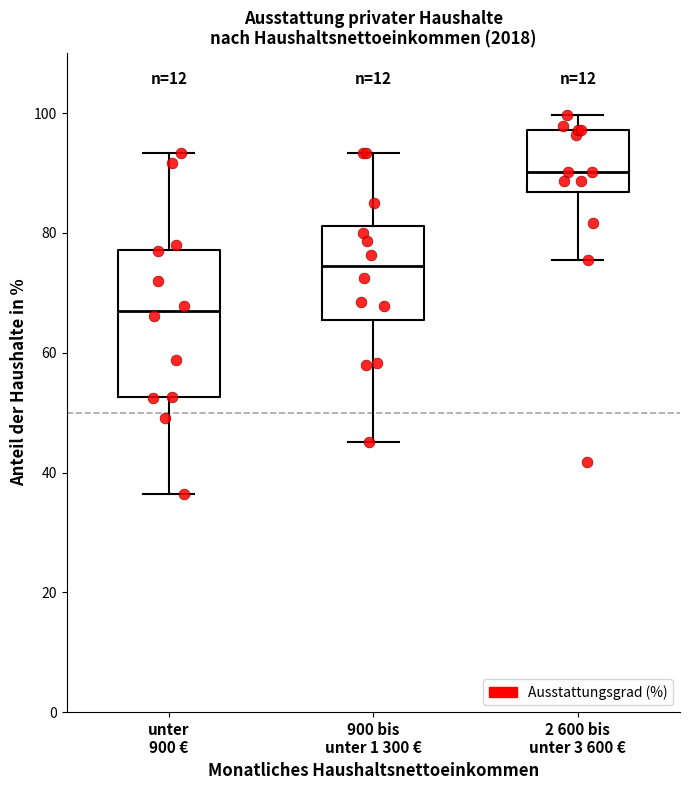

Reading left to right, transcribe this box plot: for each box, give where its median line is, the range the box spans, and where its two whiskers end, as read against the y-axis. The values are not printed on the chart, so give them approximately, as read against the axis.

unter 900 €: median 66, box 52 to 78, whiskers 36 to 94
900 bis unter 1 300 €: median 74, box 66 to 82, whiskers 46 to 94
2 600 bis unter 3 600 €: median 90, box 86 to 98, whiskers 76 to 100